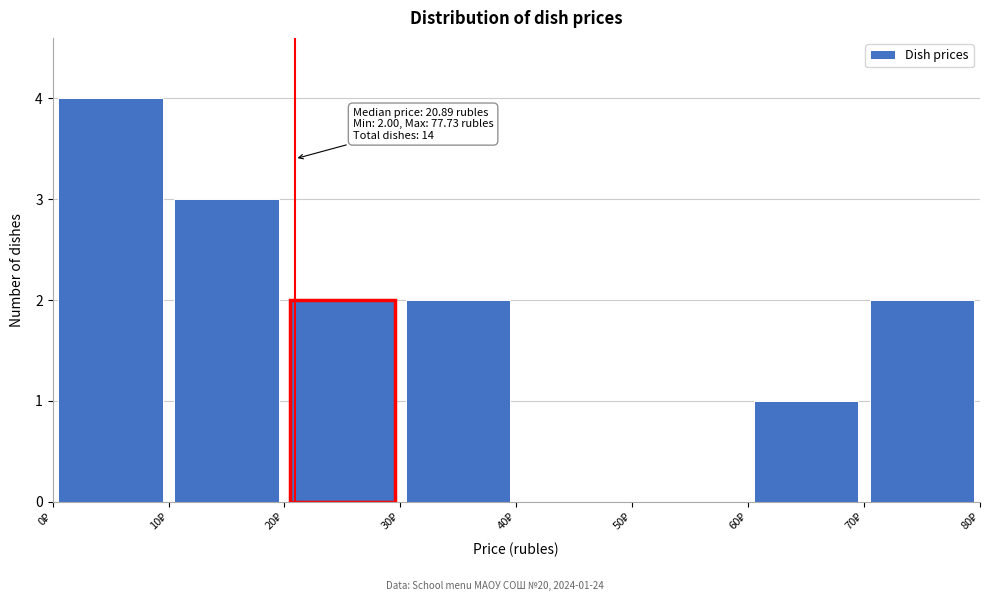

Over which range of the x-axis is the bar tallest?

0 to 10